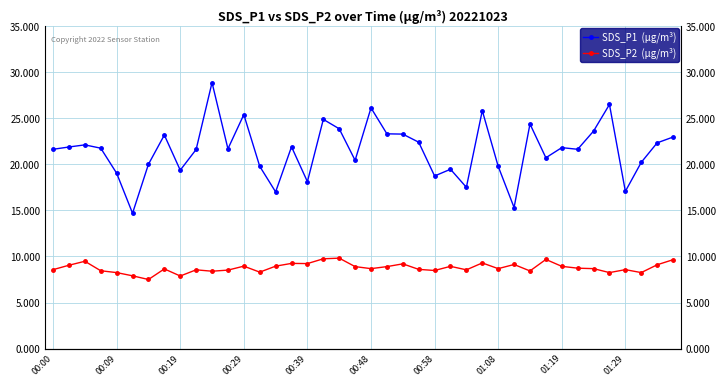

The value of SDS_P2  (µg/m³) at 33 is 8.7. True or false?

True